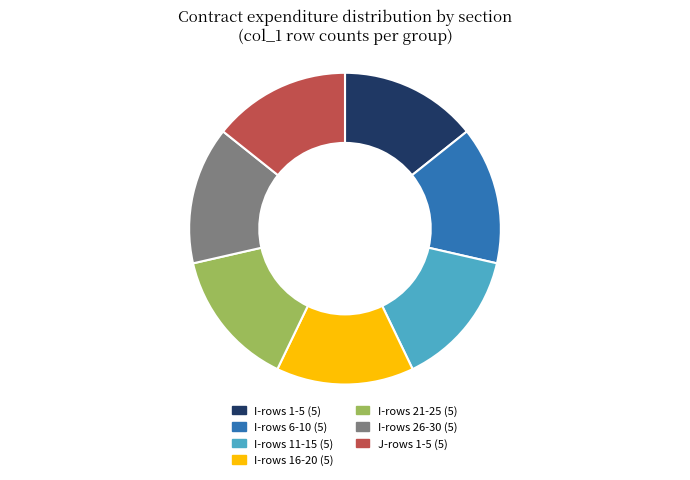

How many segments does this pie chart have?

7